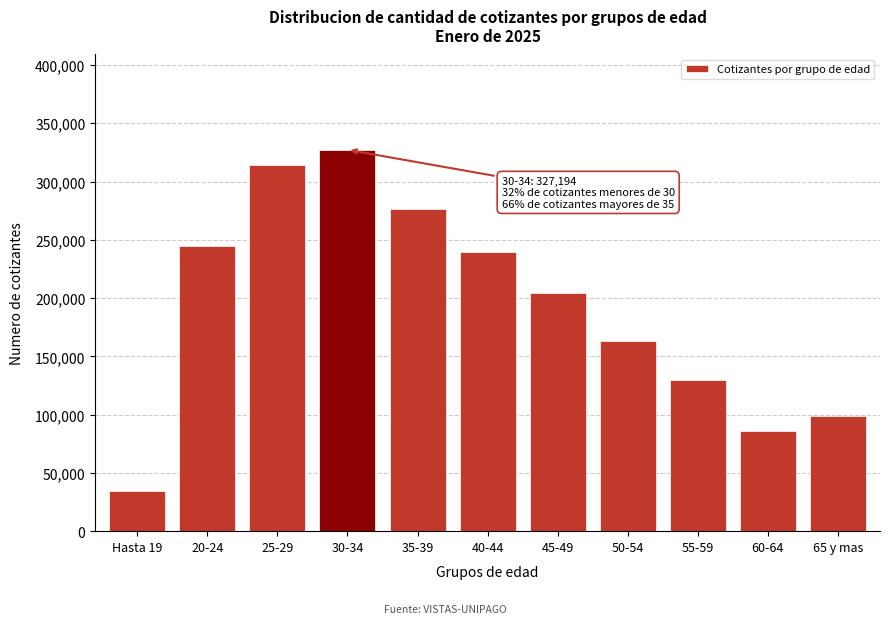

Reading right to left, extract all data points from this chart.

99103	86127	129546	163058	204414	239173	276227	327194	314407	244514	34389